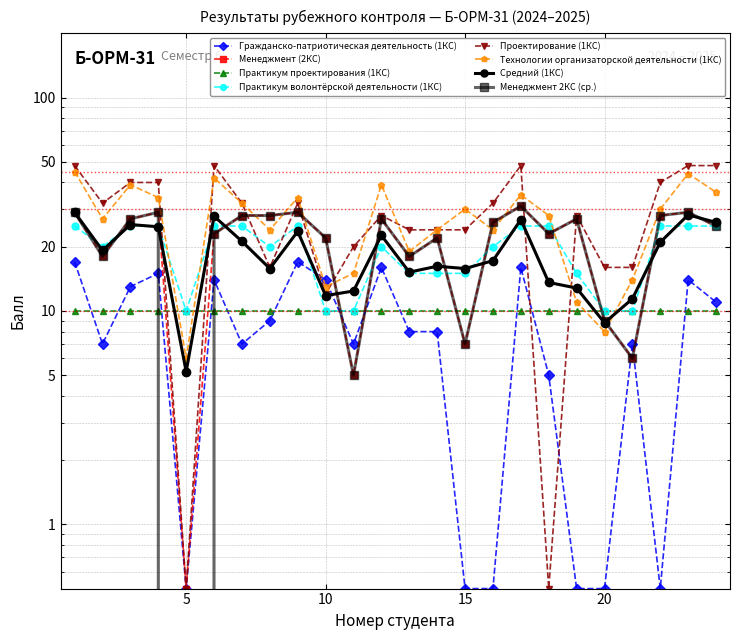

At which category is the sum across all series the highest?

1